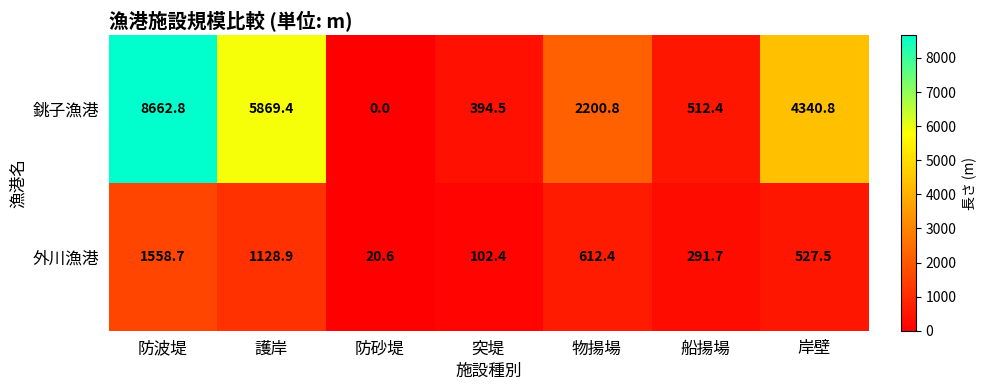

Which series has the largest total across all categories?

銚子漁港